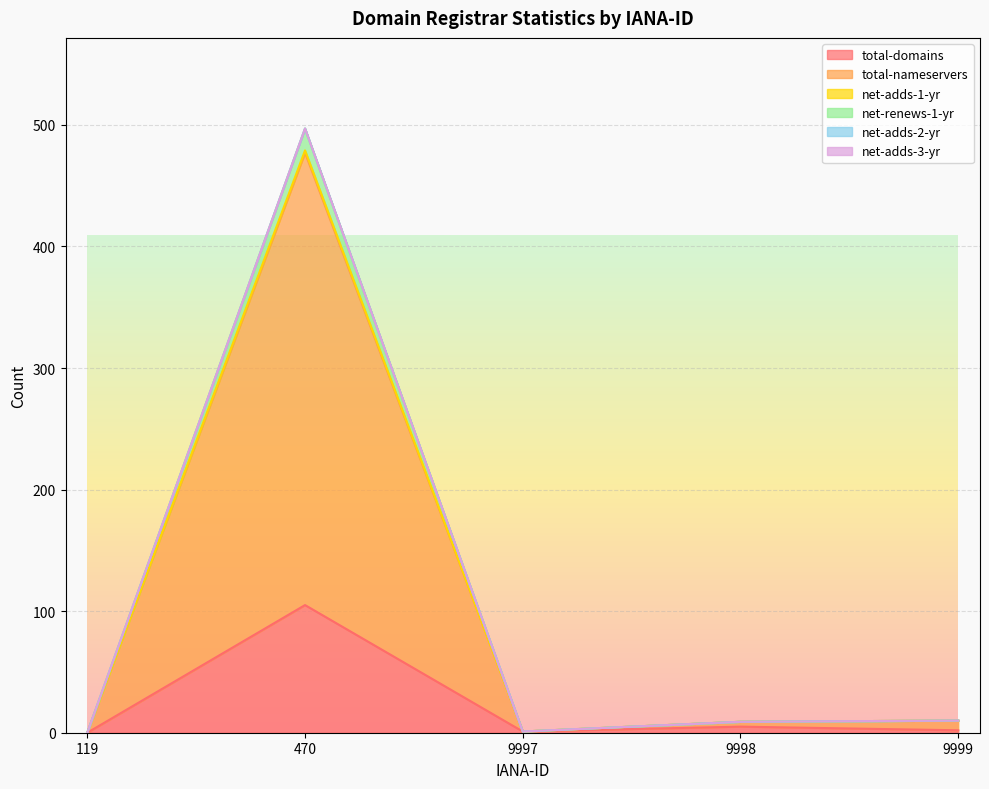

What is the difference between the maximum and minimum values in the net-renews-1-yr series?

497